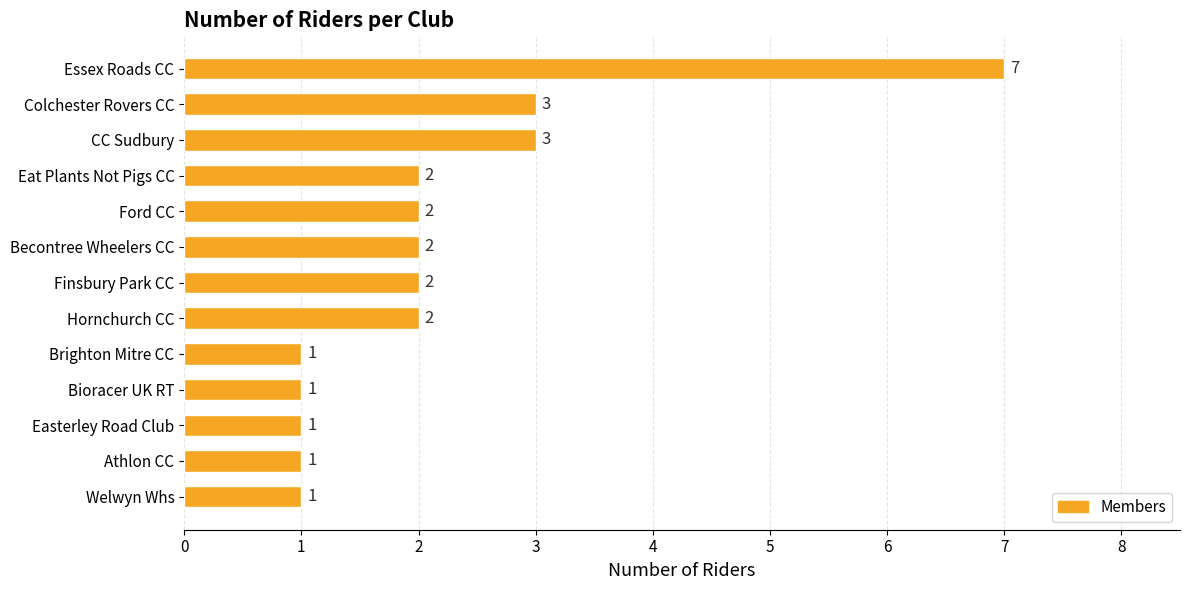

How many categories are shown in the chart?

13